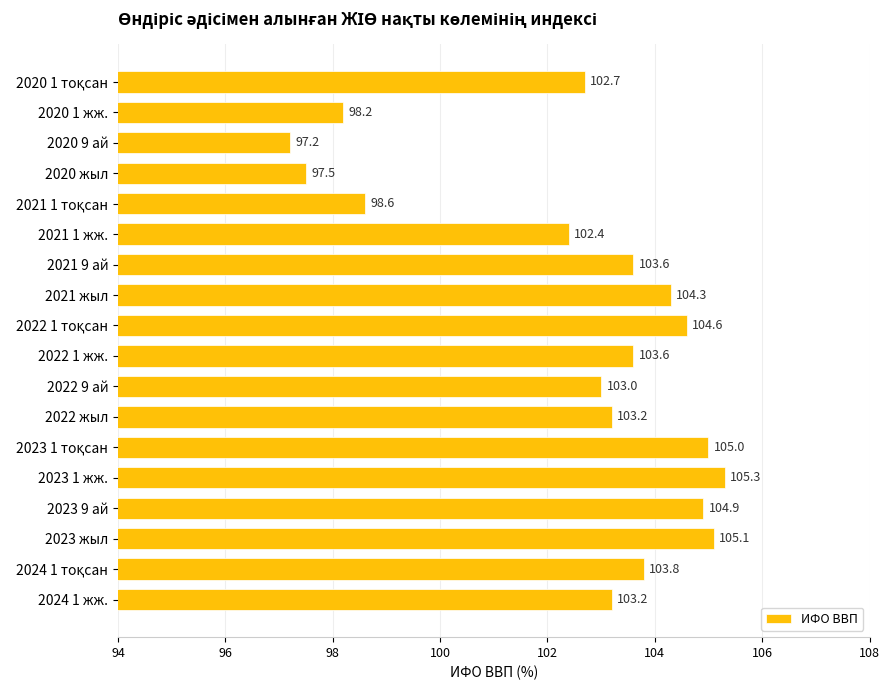

The value at 2022 9 ай is 103.0. True or false?

True